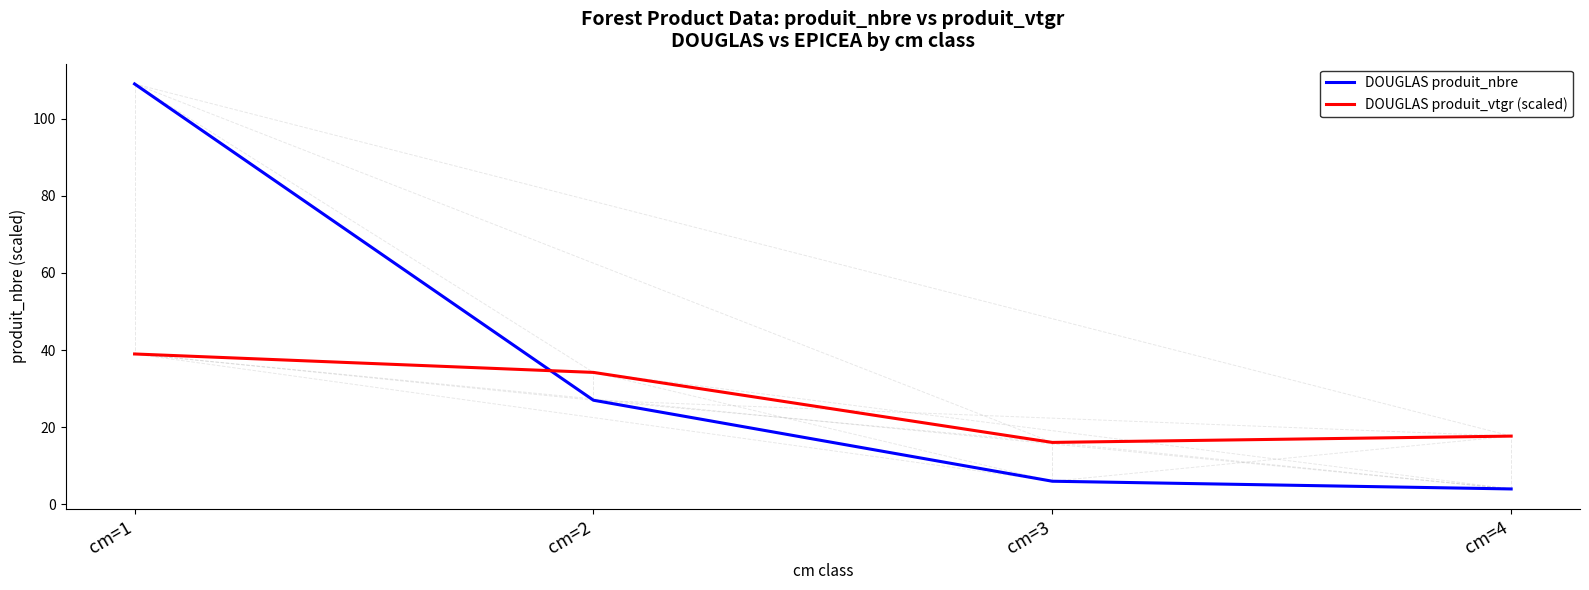

Is the value of DOUGLAS produit_vtgr (scaled) at cm=4 greater than the value of DOUGLAS produit_nbre at cm=2?

No